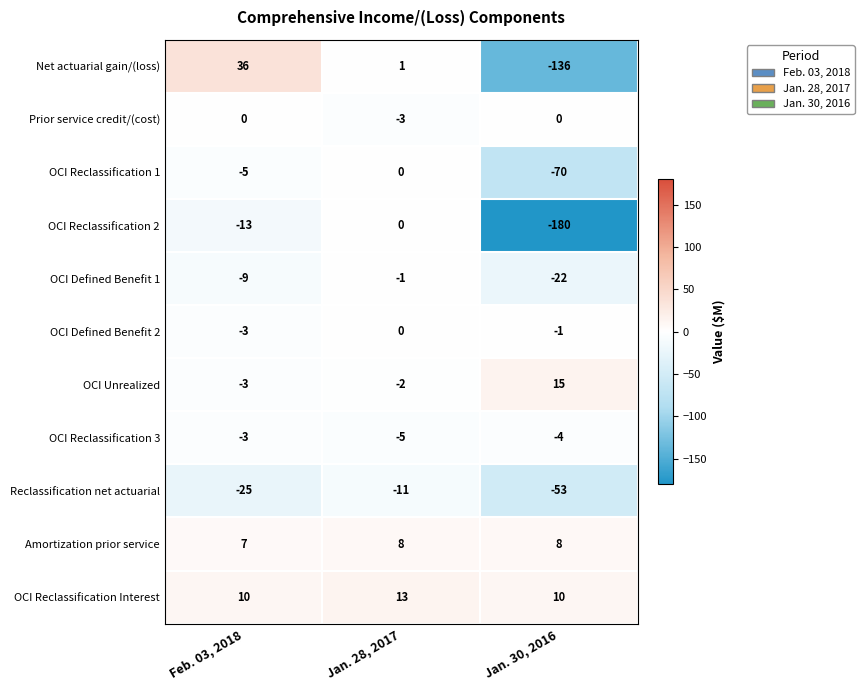

The value of Reclassification net actuarial at Jan. 28, 2017 is -6. True or false?

False